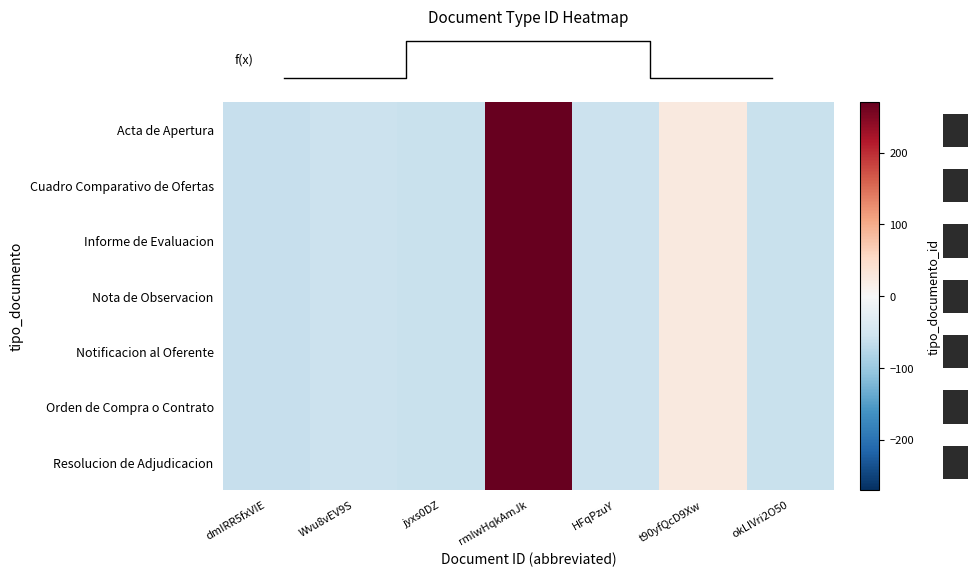

How many series are shown in this chart?

7